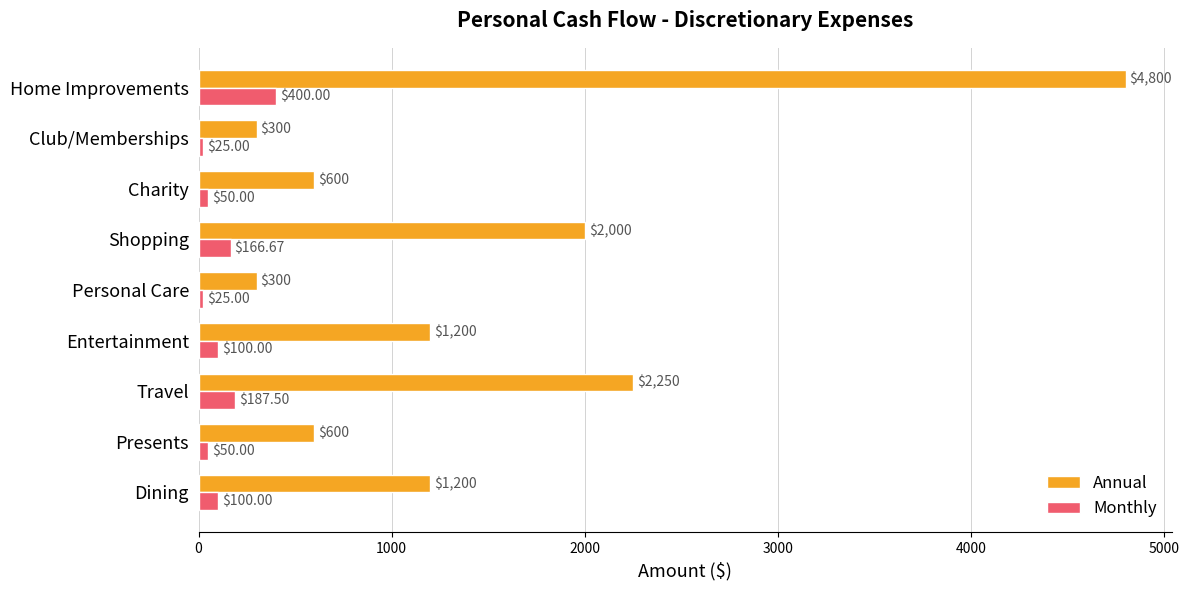

What is the total value across all series at Entertainment?

1300.0